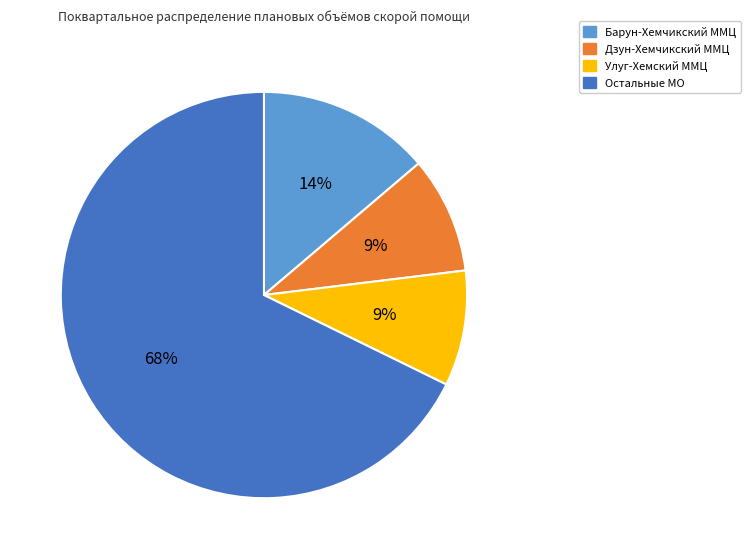

Which has a higher value, Дзун-Хемчикский ММЦ or Барун-Хемчикский ММЦ?

Барун-Хемчикский ММЦ